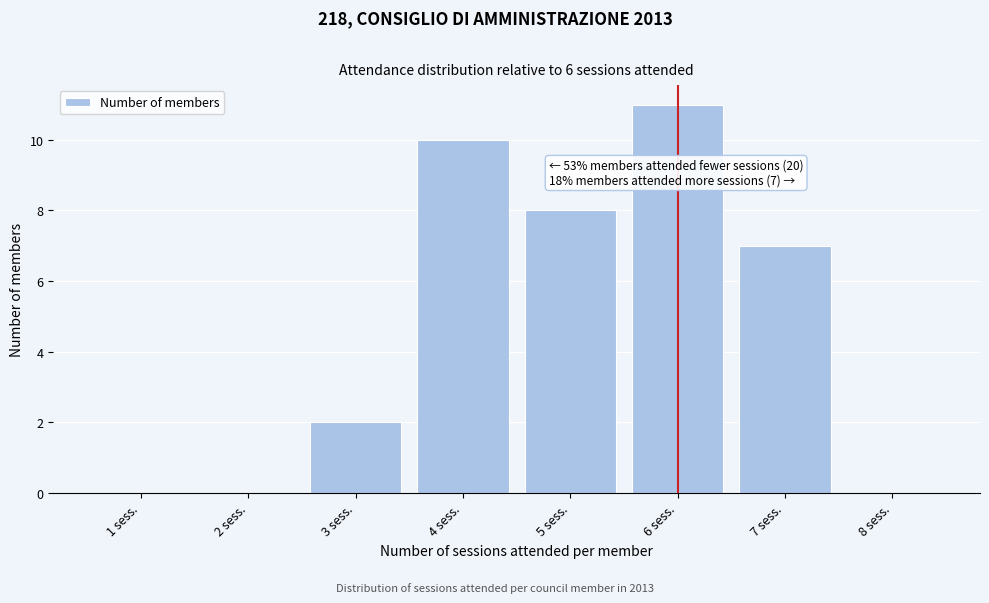

Over which range of the x-axis is the bar tallest?

5.5 to 6.5